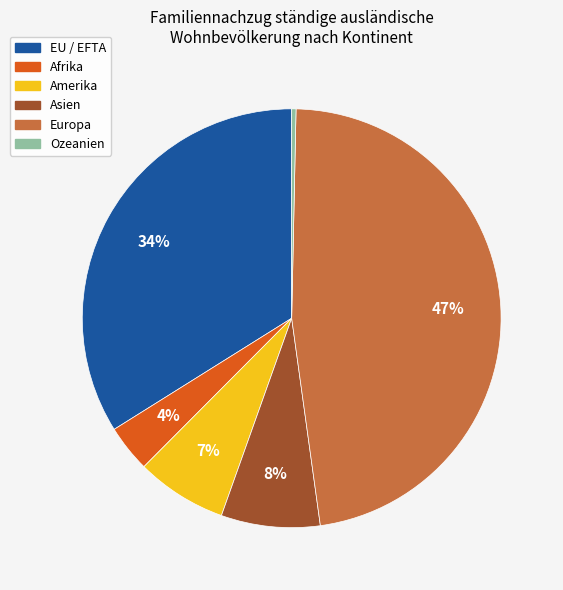

Is there any slice that represents more than half of the pie?

No